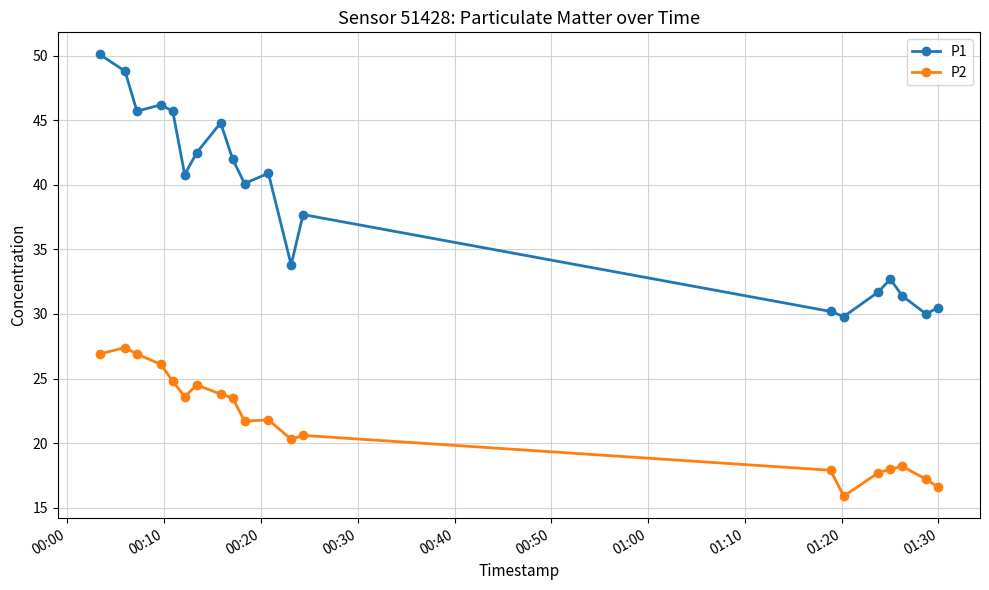

What is the difference between the second highest and minimum values in the P2 series?

11.0